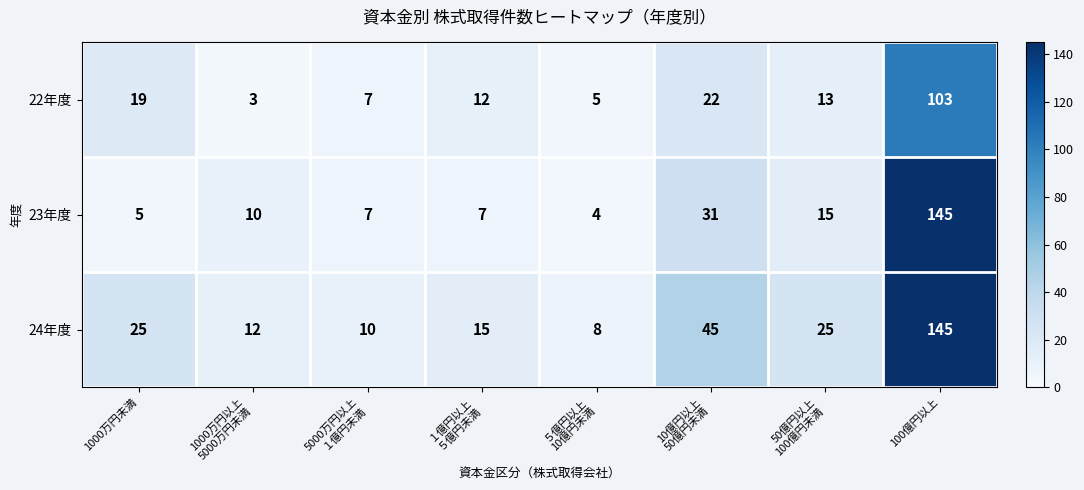

What is the smallest value displayed?

3